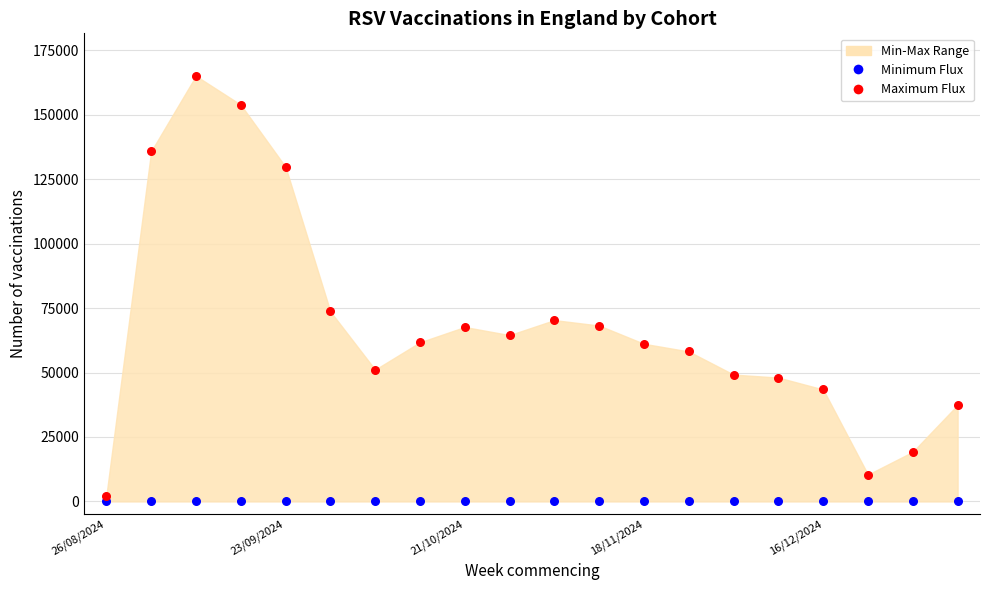

In the Maximum Flux series, what Y value is closest to 83600?

73707